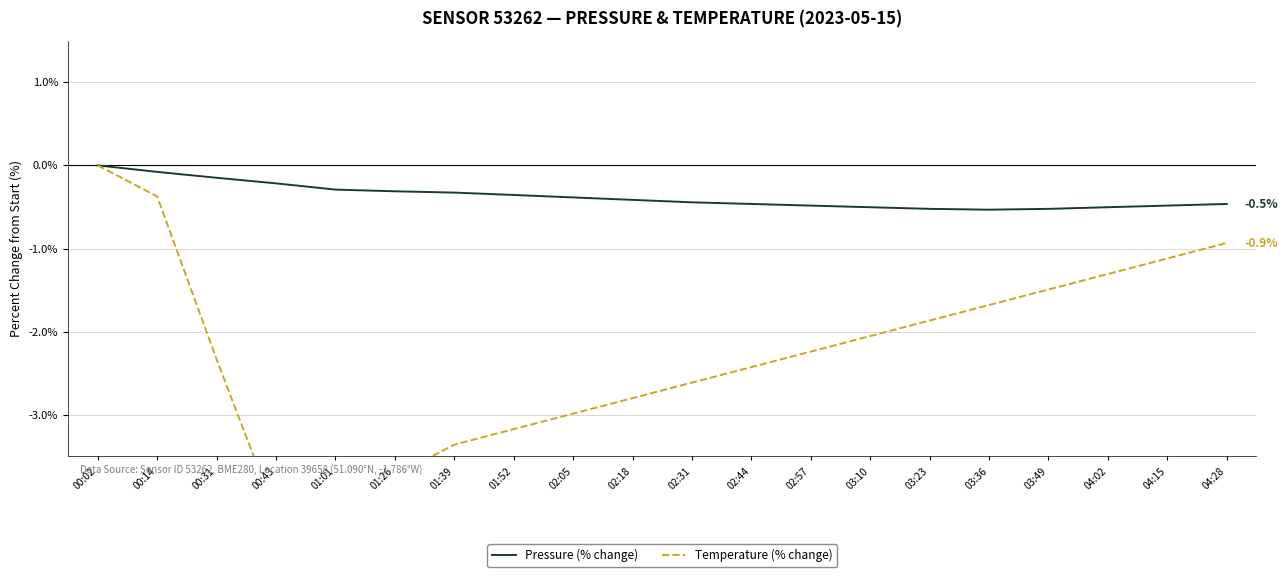

What is the total value across all series at 00:43?

-4.4